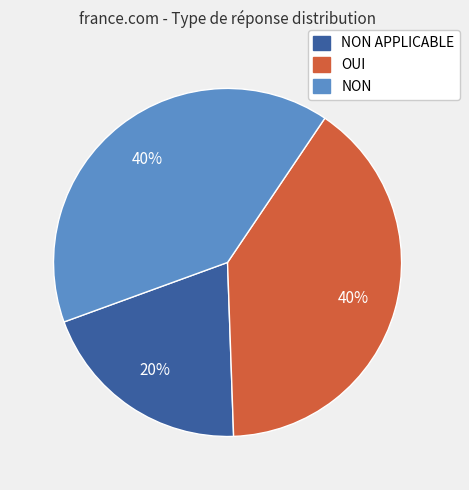

How many slices are in this pie chart?

3